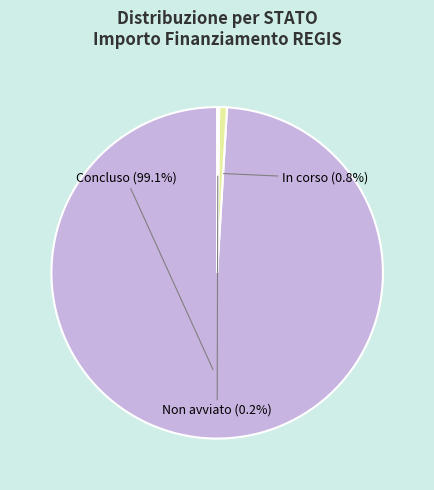

Does any single category account for the majority?

Yes